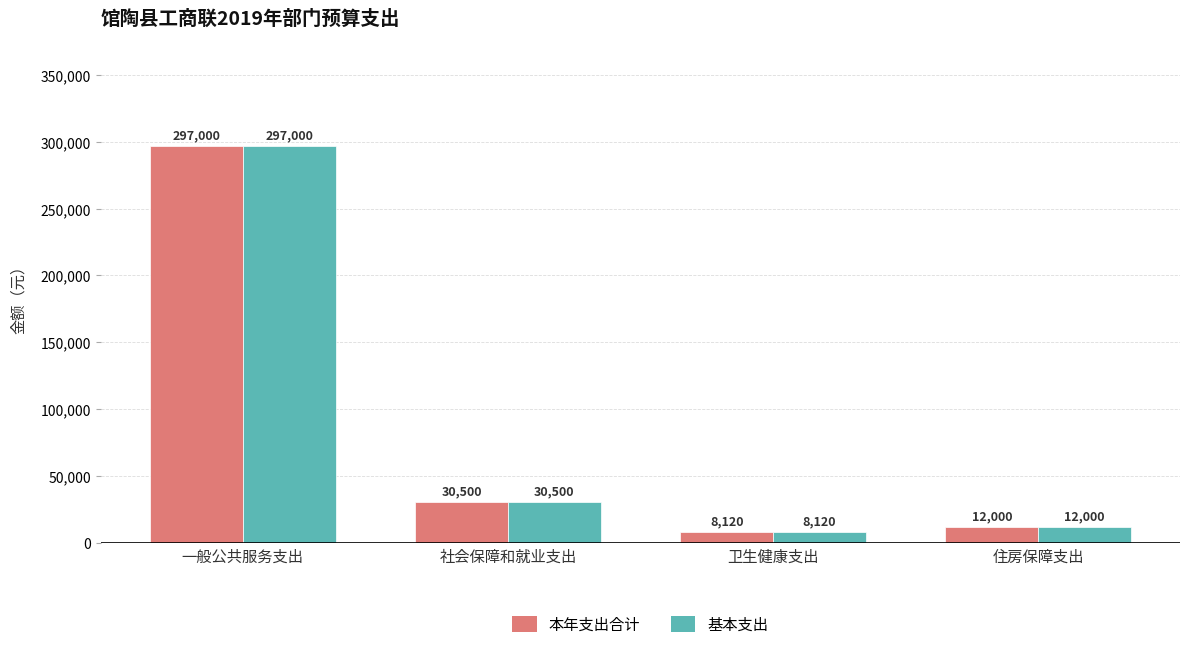

At which category is the sum across all series the highest?

一般公共服务支出